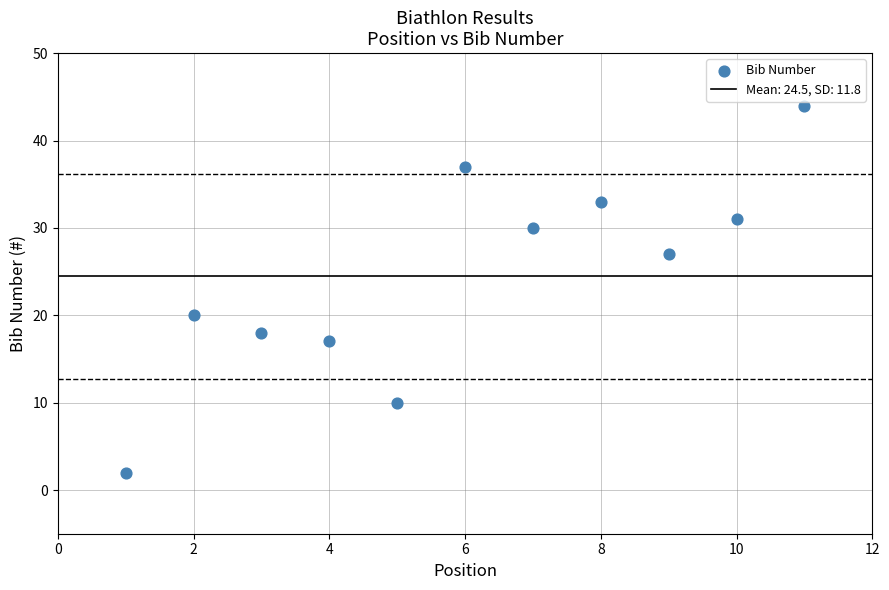

What Y value in the scatter plot is closest to 23?

20